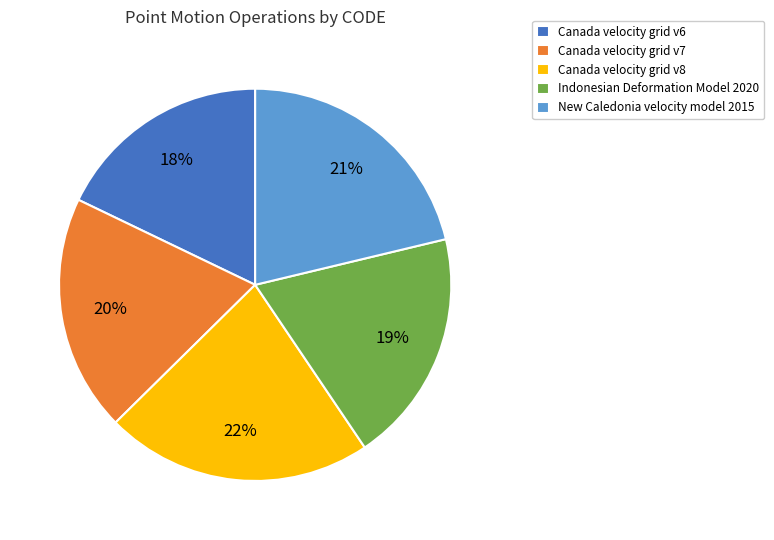

To the nearest percent, what portion does Indonesian Deformation Model 2020 represent?

19%